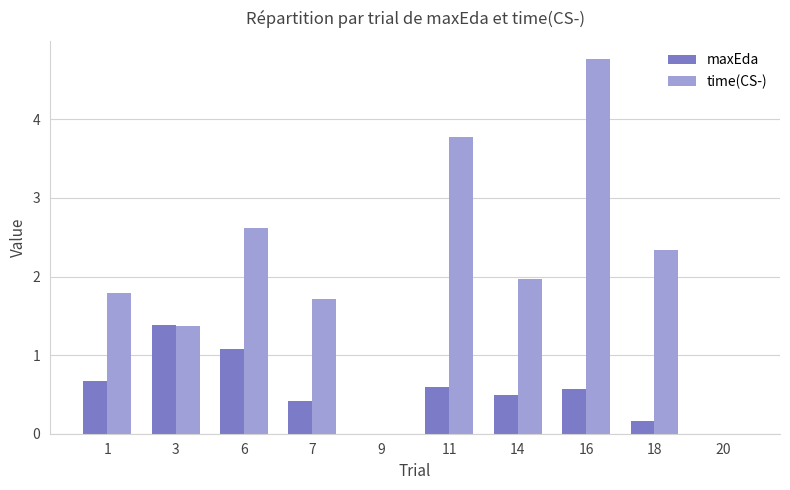

Which category has the highest value in the time(CS-) series?

16